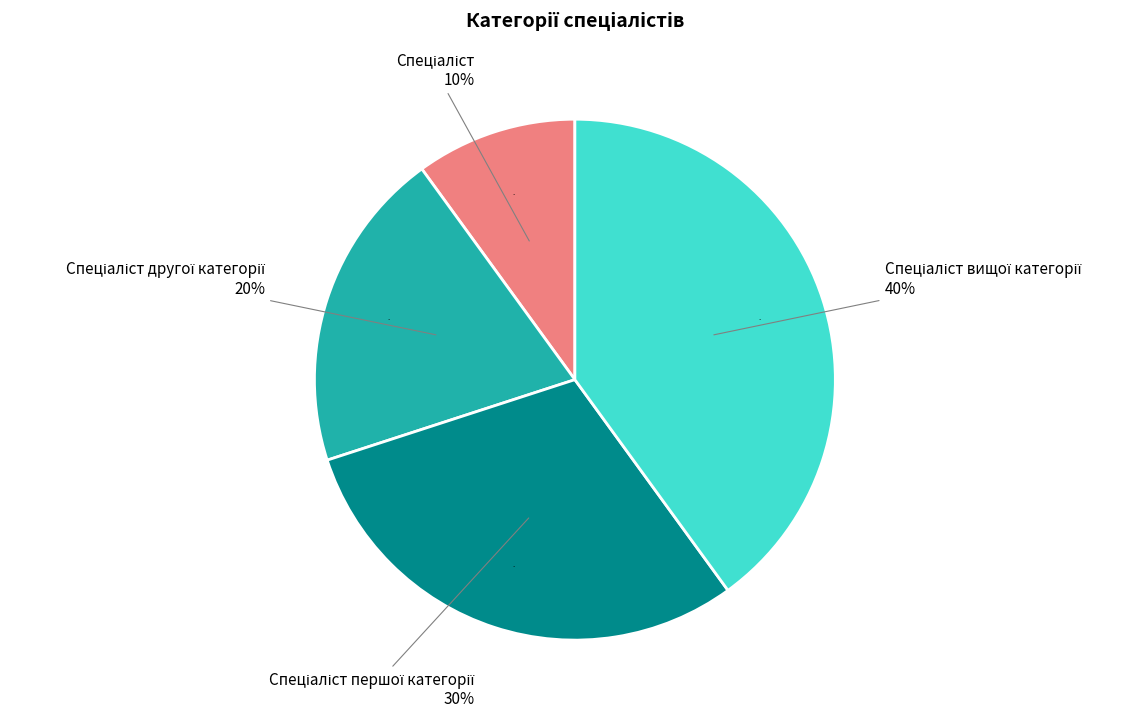

Count the number of slices in the pie.

4